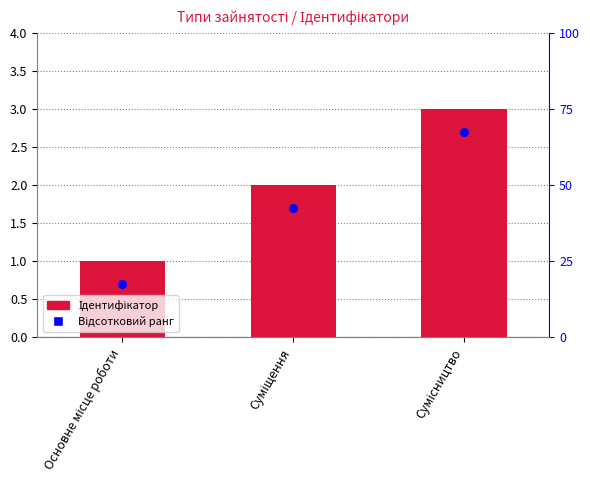

Is the value of Відсотковий ранг at Сумісництво greater than the value of Ідентифікатор at Суміщення?

Yes